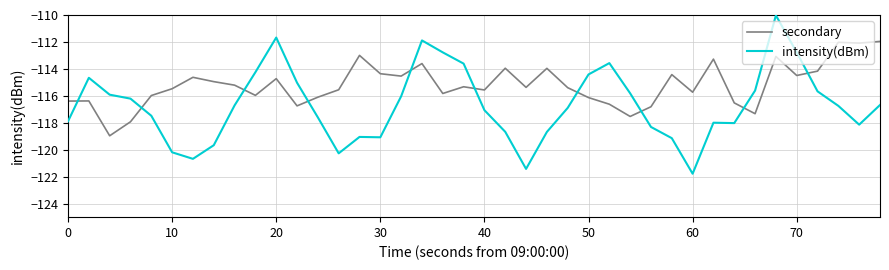

Does the chart display data point markers on the line(s)?

No